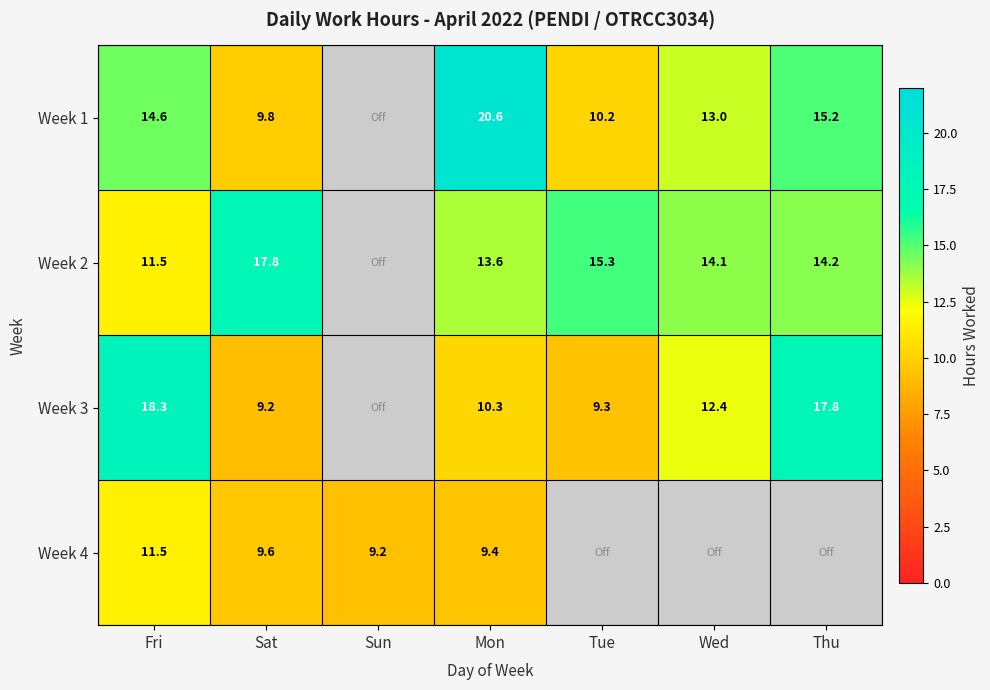

True or false: Week 4 has a value of 9.4 at Mon.

True